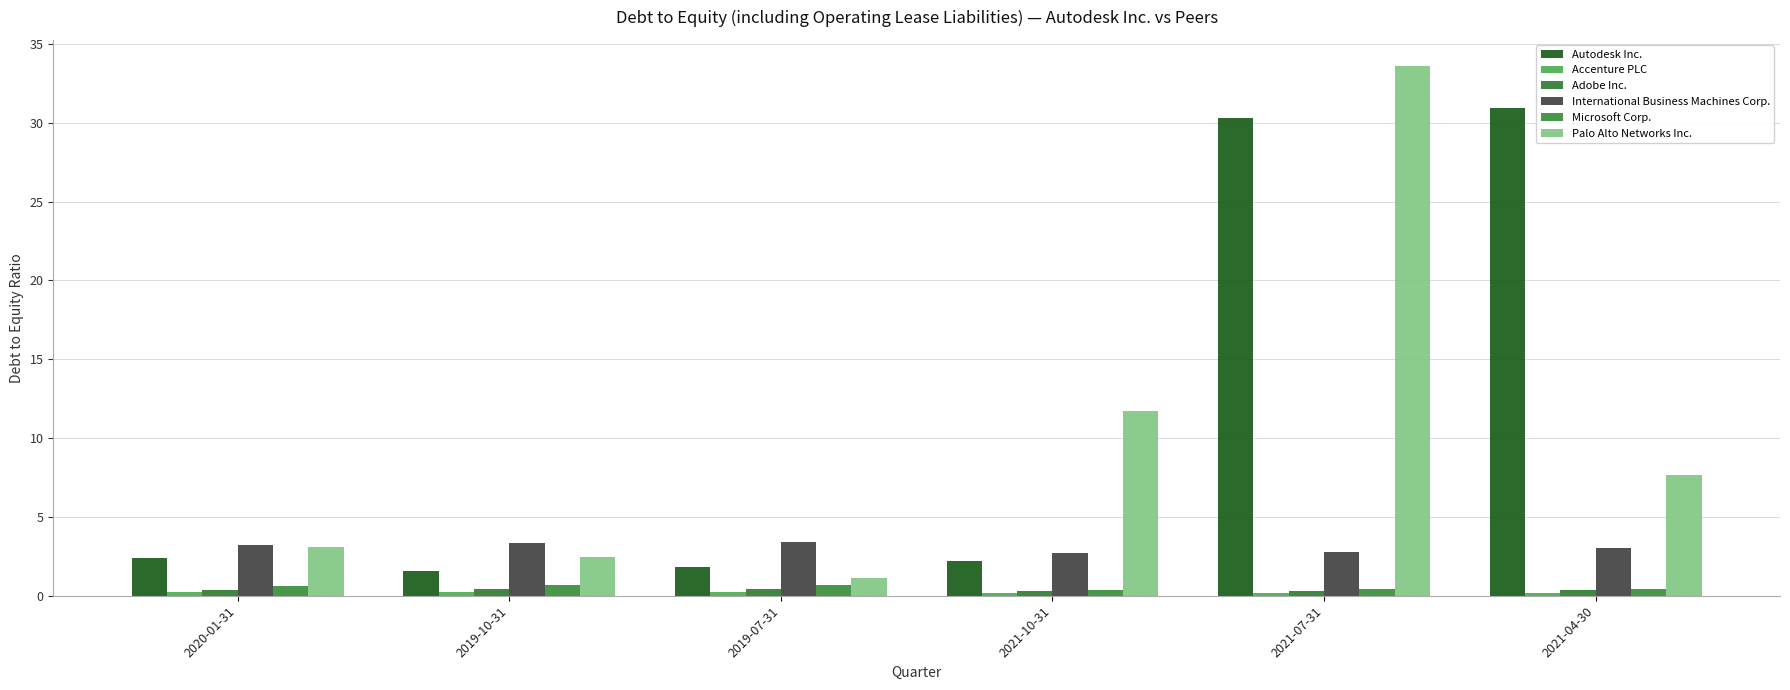

Reading left to right, transcribe all the data shown in this chart.

Autodesk Inc.: 2.4	1.6	1.9	2.2	30.3	30.9
Accenture PLC: 0.2	0.2	0.2	0.2	0.2	0.2
Adobe Inc.: 0.3	0.4	0.4	0.3	0.3	0.3
International Business Machines Corp.: 3.2	3.3	3.4	2.7	2.8	3.0
Microsoft Corp.: 0.6	0.7	0.7	0.4	0.4	0.4
Palo Alto Networks Inc.: 3.1	2.5	1.1	11.7	33.6	7.7